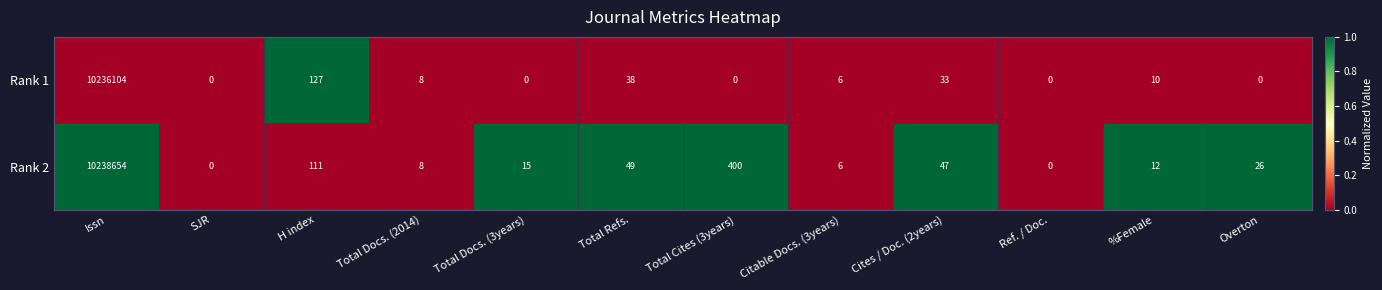

How many series are shown in this chart?

2